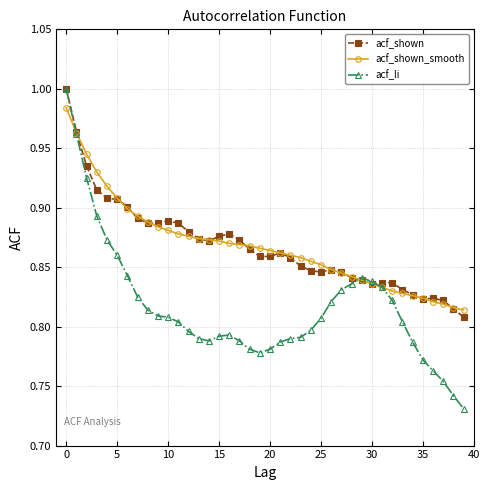

What is the sum of all acf_shown_smooth values?

34.7